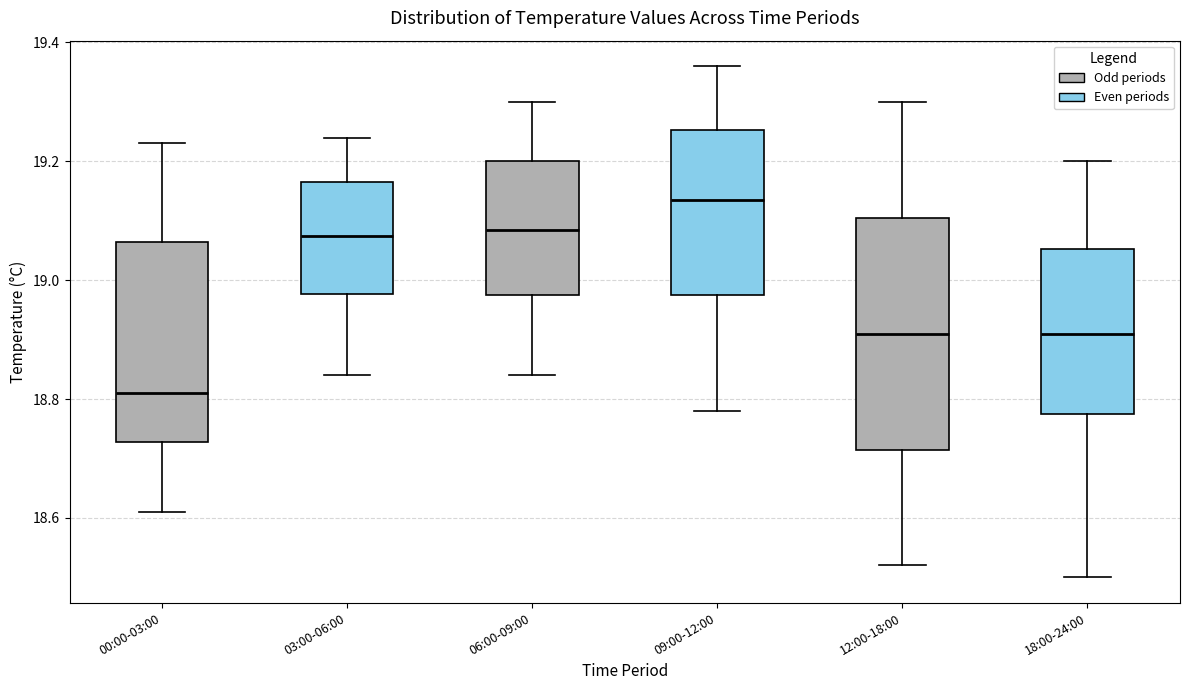

Which box's median line is the lowest?

00:00-03:00